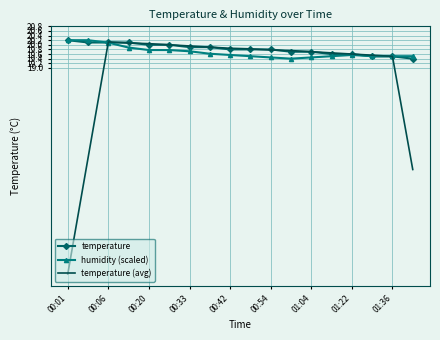

What are all the series names shown in the legend?

temperature, humidity (scaled), temperature (avg)